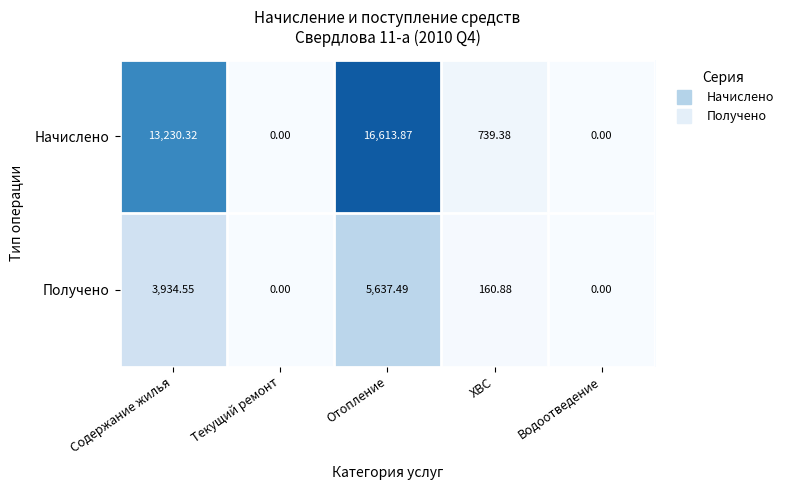

Which series has the largest total across all categories?

Начислено